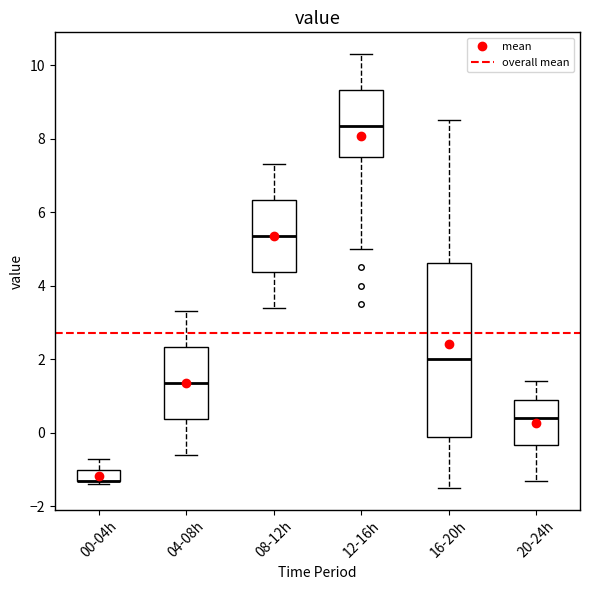

Where is the upper edge of the box for 16-20h on the y-axis? The values are not printed on the chart, so give them approximately, as read against the axis.

4.6